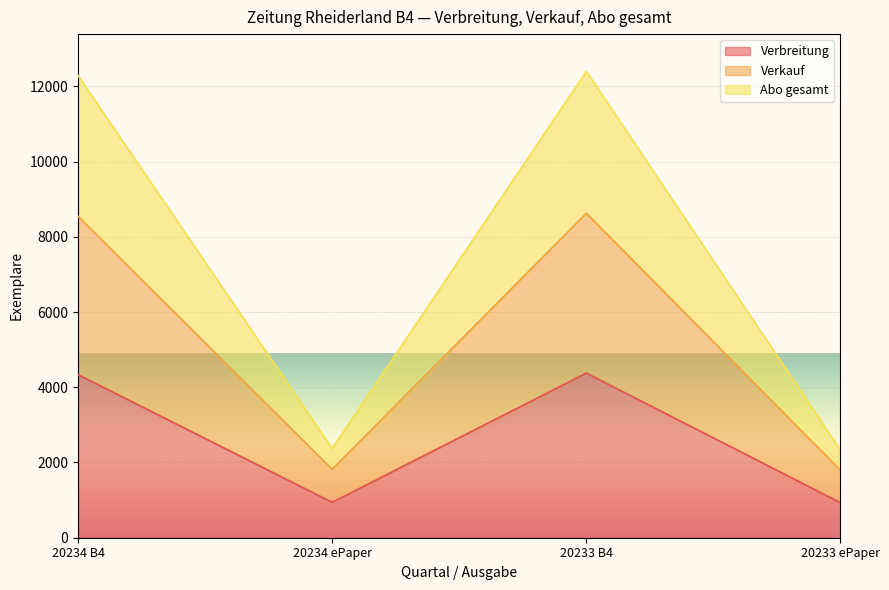

True or false: Verbreitung has more than 0 points higher than both neighbors.

True